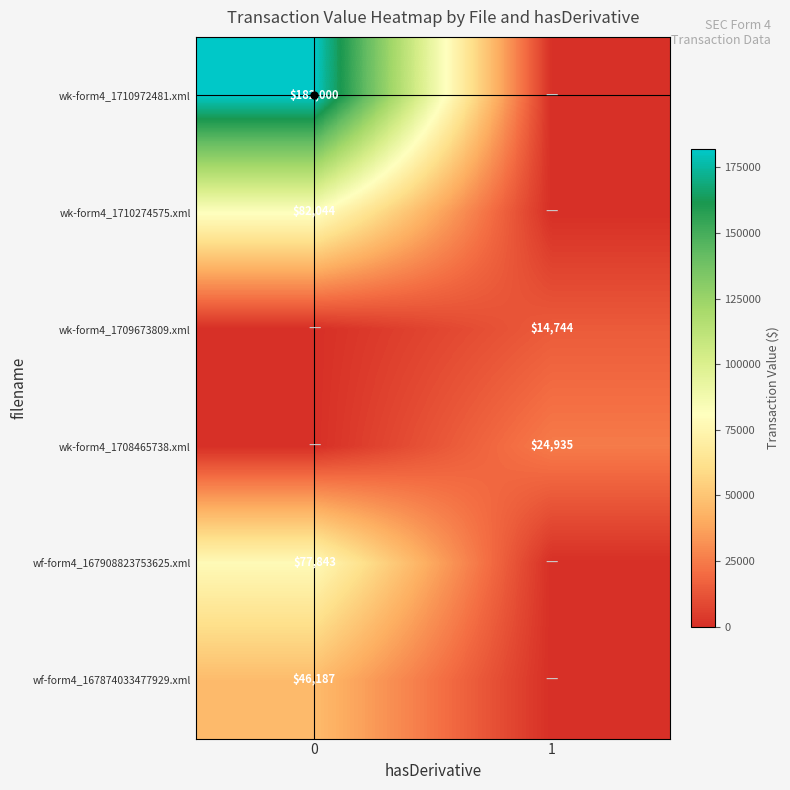

Between 0 and 1, which series saw the biggest shift?

row_0